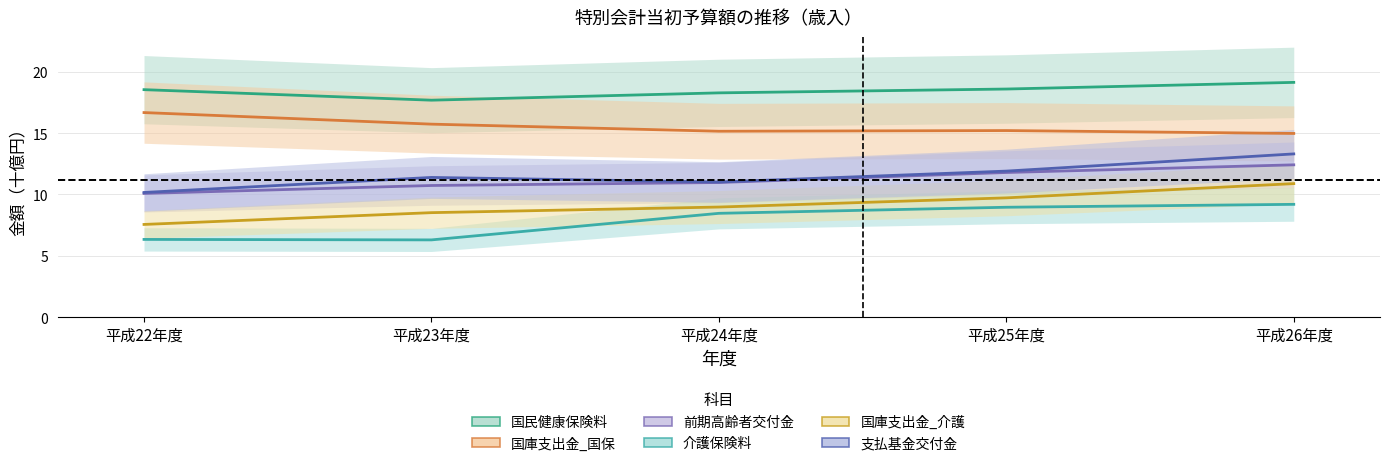

What is the difference between the highest and lowest values at 平成23年度?

11.4